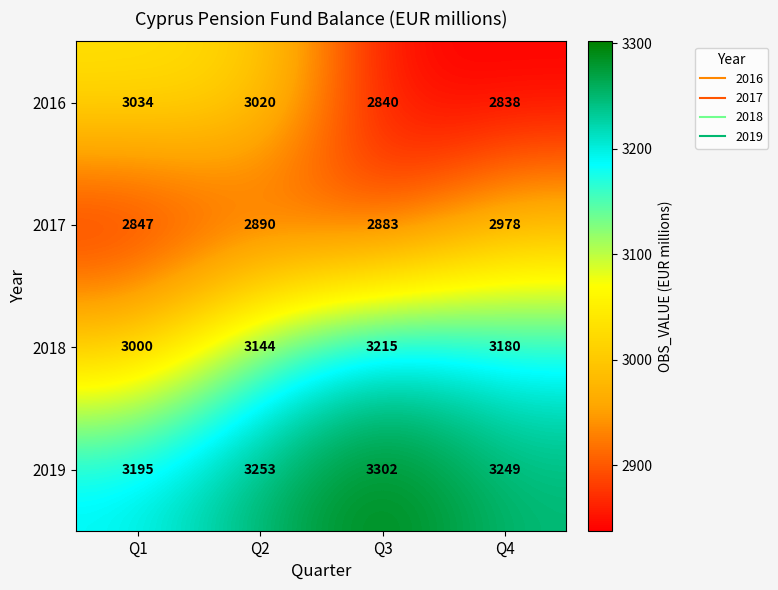

Rank the series at Q3 from highest to lowest value.

2019, 2018, 2017, 2016